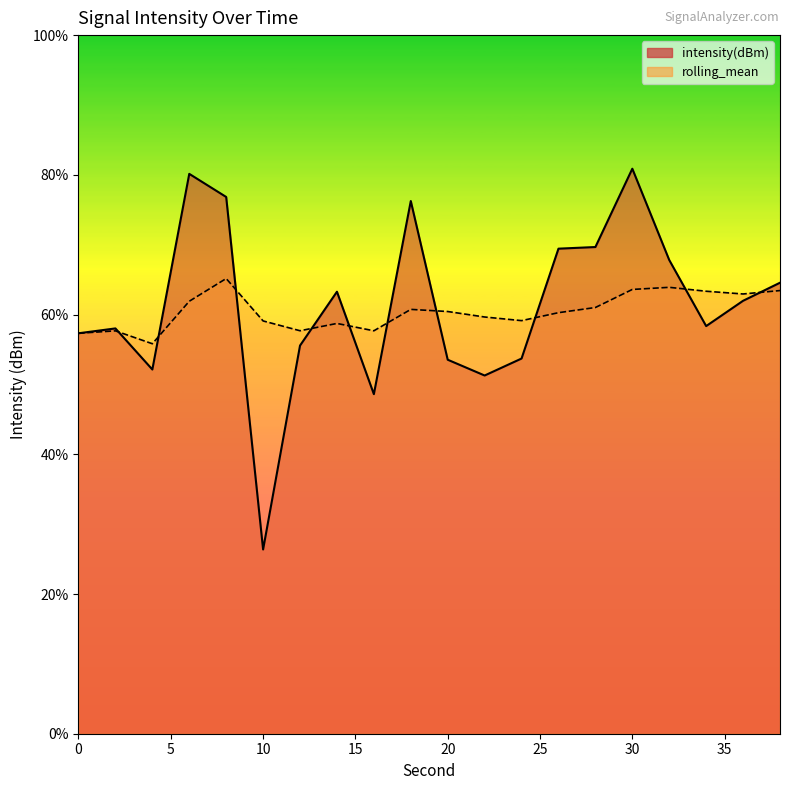

What is the smallest value displayed?

26.4